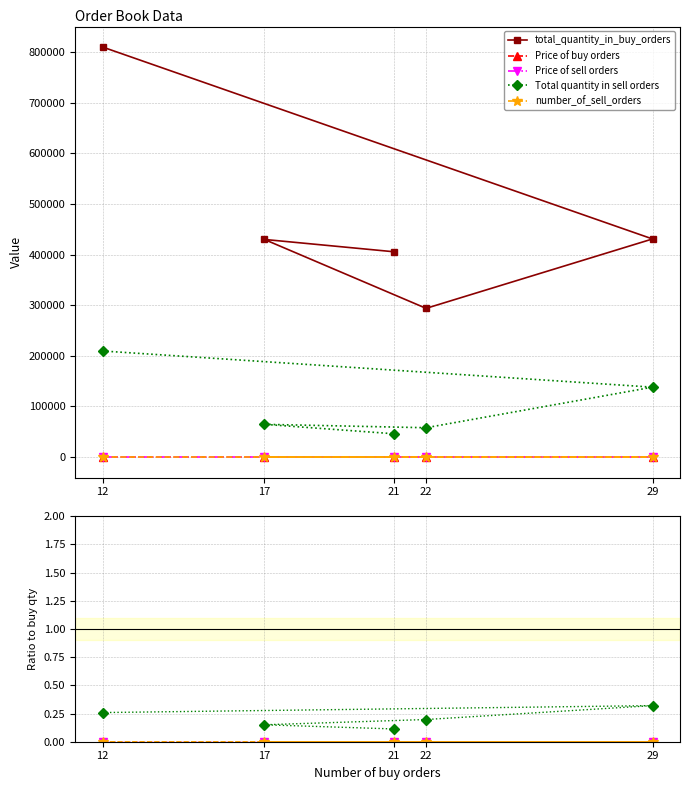

What is the total value across all series at 29?

431045.3